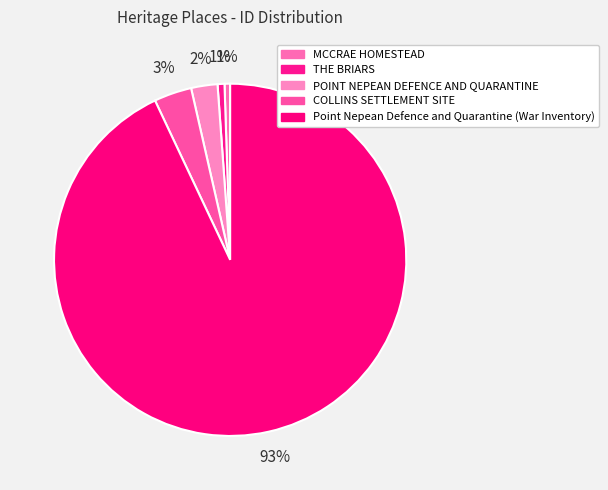

Between COLLINS SETTLEMENT SITE and THE BRIARS, which is larger?

COLLINS SETTLEMENT SITE